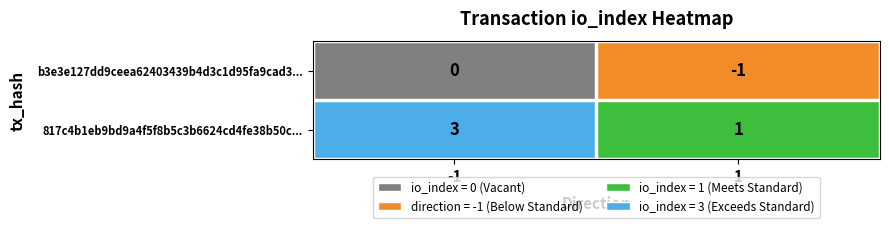

Reading left to right, transcribe all the data shown in this chart.

b3e3e127dd9ceea62403439b4d3c1d95fa9cad3...: 0	-1
817c4b1eb9bd9a4f5f8b5c3b6624cd4fe38b50c...: 3	1